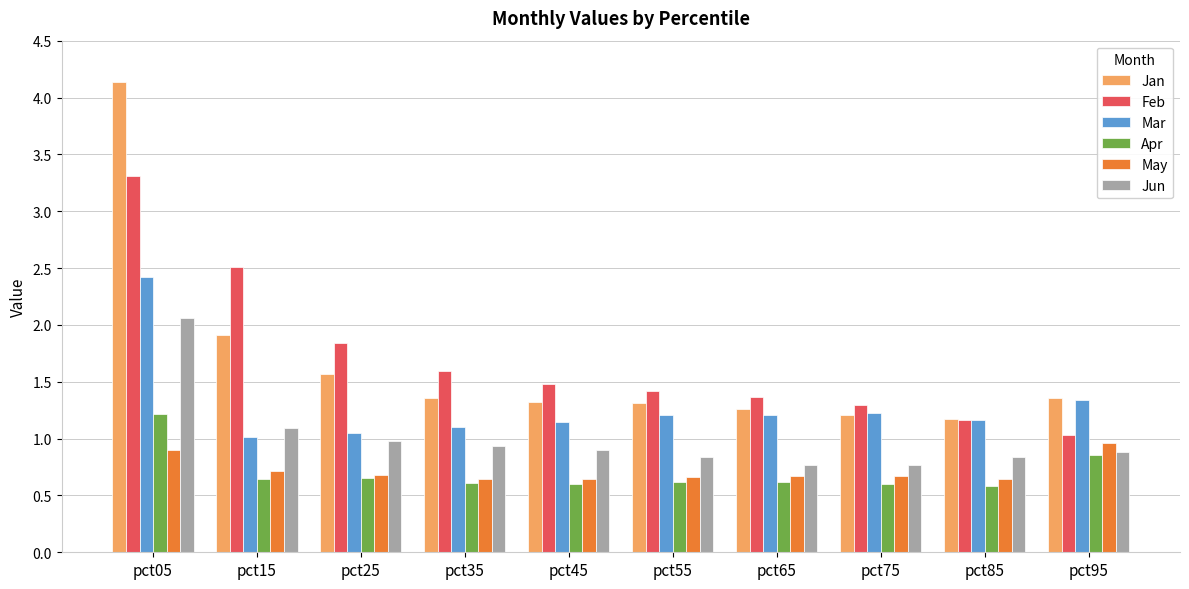

What are all the series names shown in the legend?

Jan, Feb, Mar, Apr, May, Jun